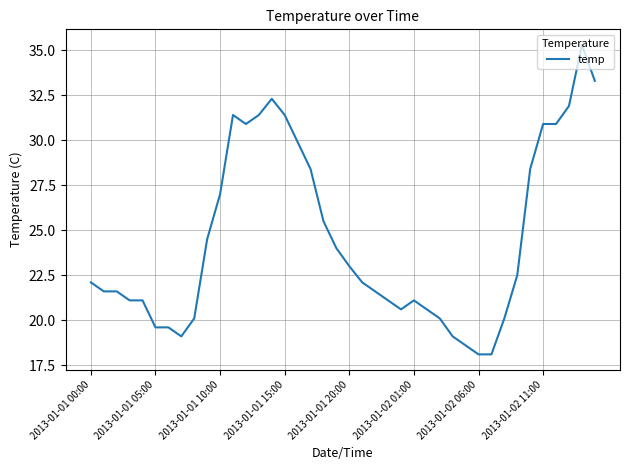

What is the difference between the maximum and minimum values?

17.2